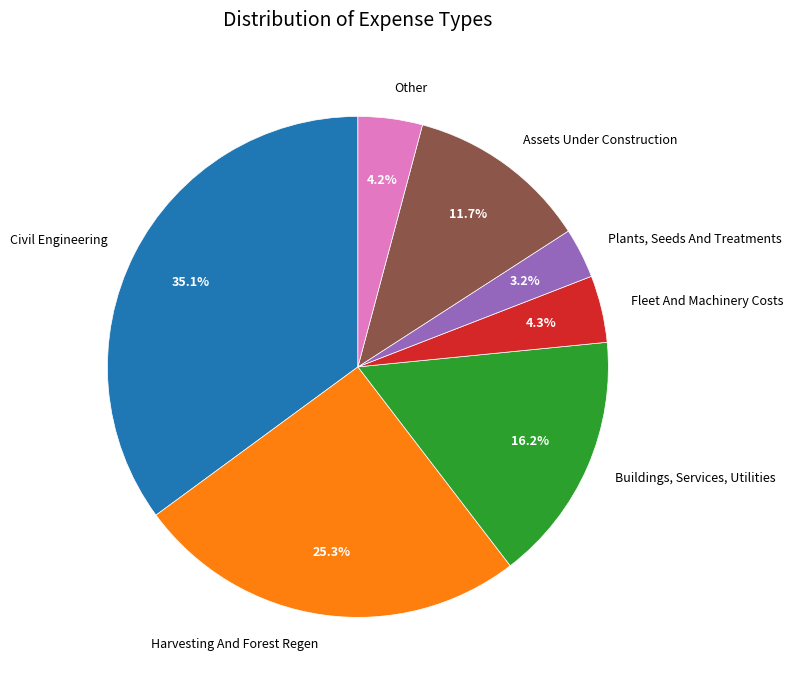

Which category has the smallest portion of the pie?

Plants, Seeds And Treatments